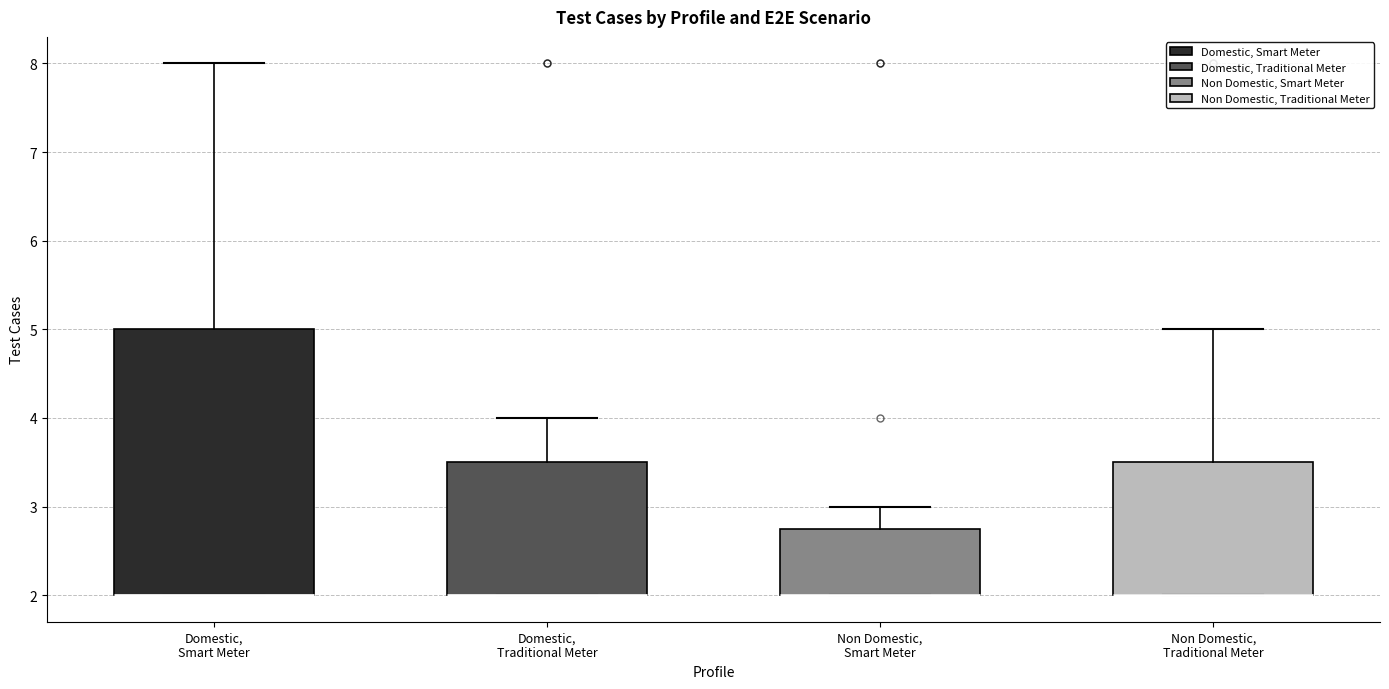

Reading left to right, read every box against the y-axis: the position of its median line, the range the box covers, and the ends of its whiskers. The values are not printed on the chart, so give them approximately, as read against the axis.

Domestic, Smart Meter: median 2.0 (drawn on the box's lower edge), box 2.0 to 5.0, whiskers 2.0 to 8.0
Domestic, Traditional Meter: median 2.0 (drawn on the box's lower edge), box 2.0 to 3.5, whiskers 2.0 to 4.0
Non Domestic, Smart Meter: median 2.0 (drawn on the box's lower edge), box 2.0 to 2.8, whiskers 2.0 to 3.0
Non Domestic, Traditional Meter: median 2.0 (drawn on the box's lower edge), box 2.0 to 3.5, whiskers 2.0 to 5.0